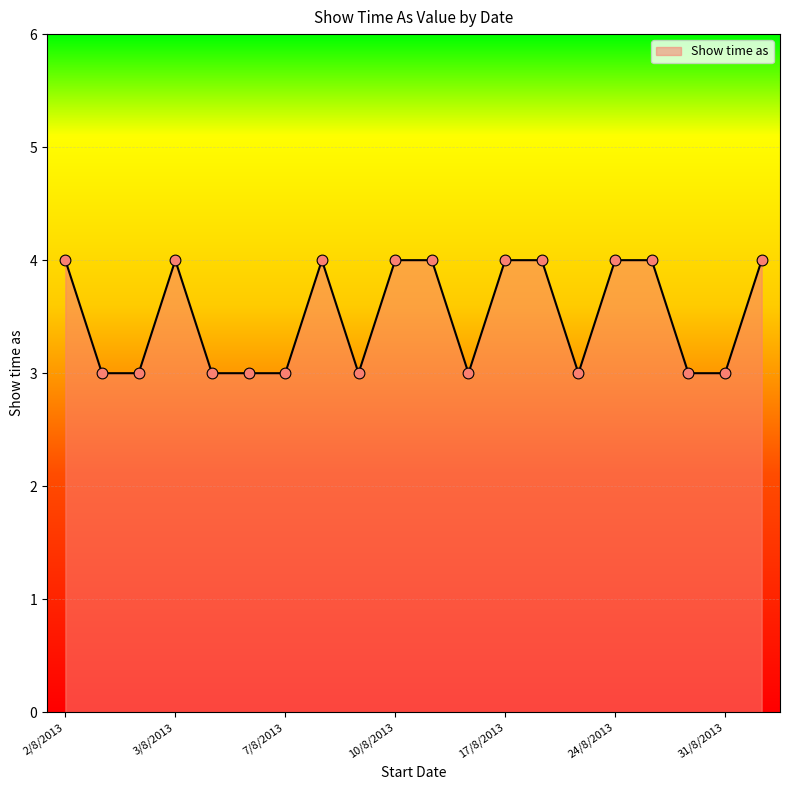

What is the maximum value shown in the chart?

4